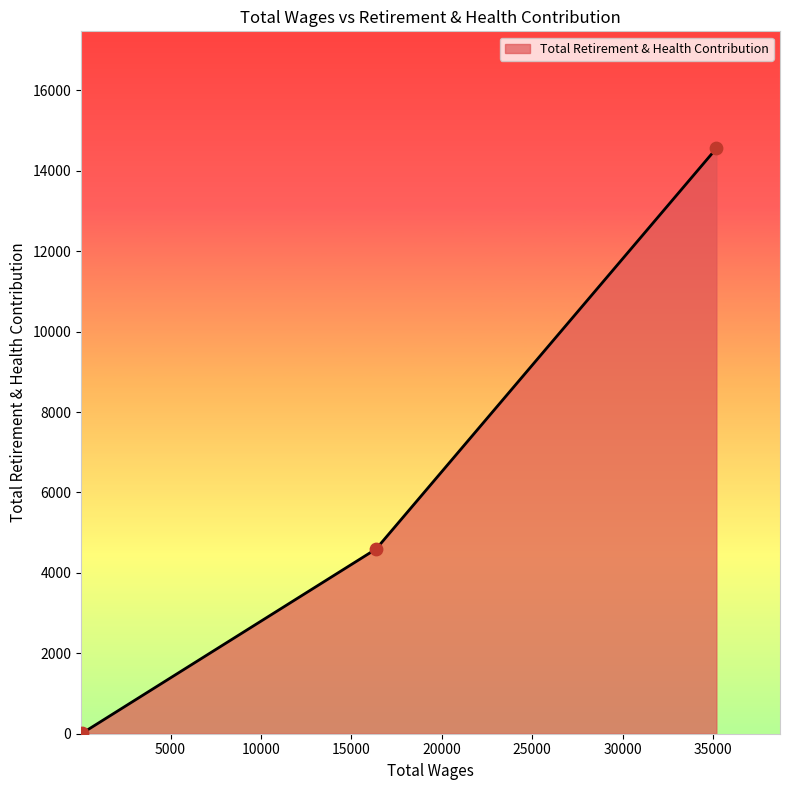

Between 16367.0 and 35187.0, which is larger?

35187.0